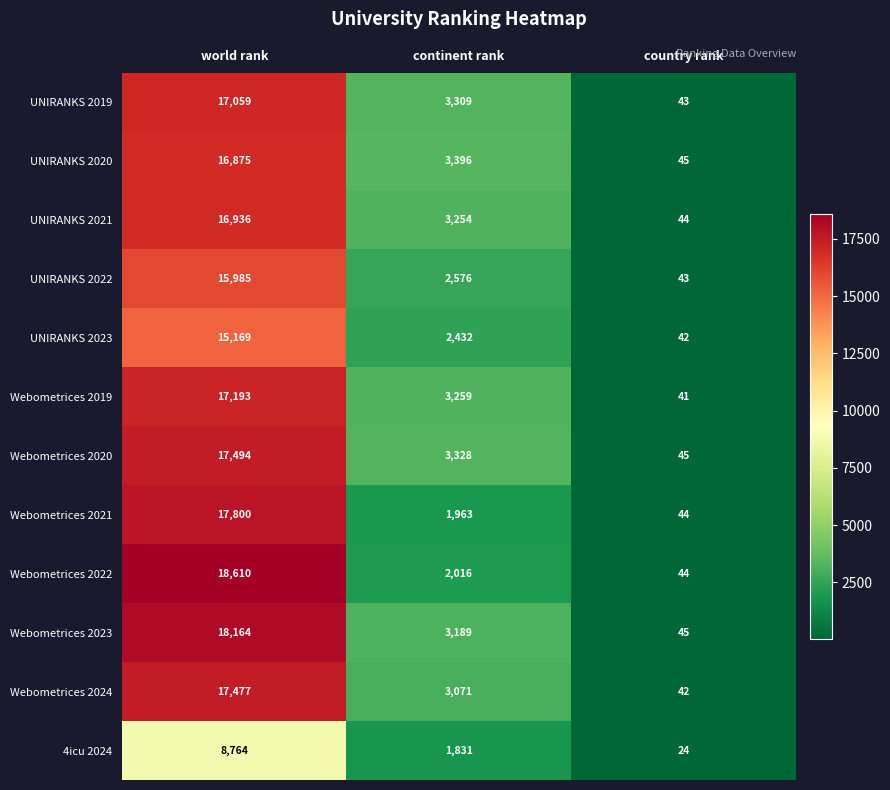

Rank the series at world rank from lowest to highest value.

4icu 2024, UNIRANKS 2023, UNIRANKS 2022, UNIRANKS 2020, UNIRANKS 2021, UNIRANKS 2019, Webometrices 2019, Webometrices 2024, Webometrices 2020, Webometrices 2021, Webometrices 2023, Webometrices 2022